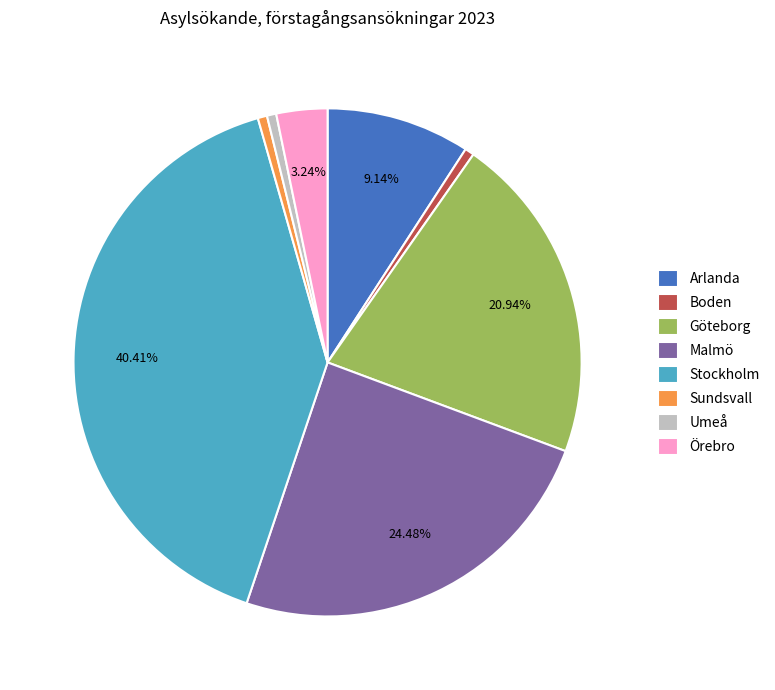

Do Stockholm and Umeå together represent more than half of the pie?

No